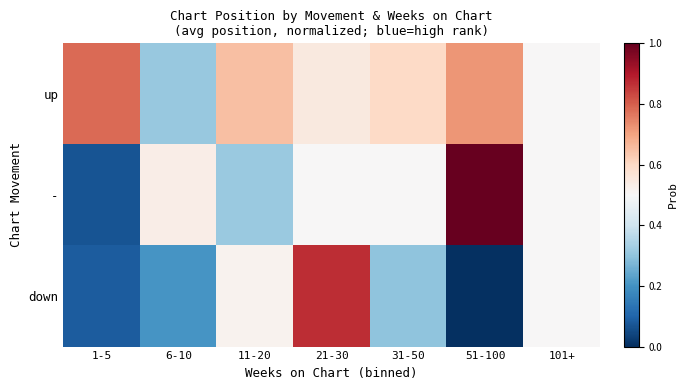

Which series has the widest spread of values?

-